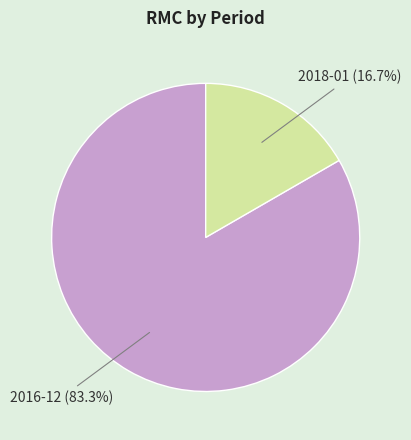

Is it true that 2018-01 is 28% of the pie?

False